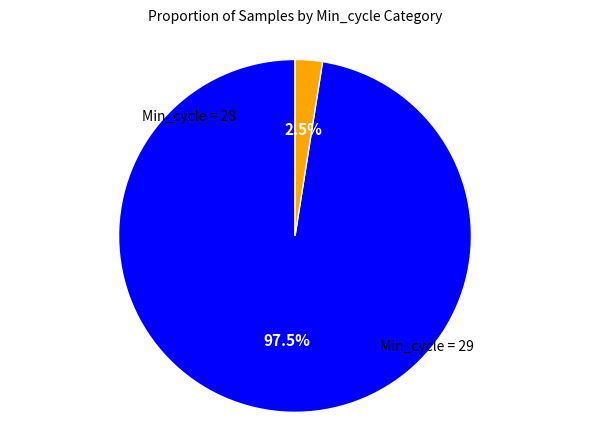

Count the number of slices in the pie.

2